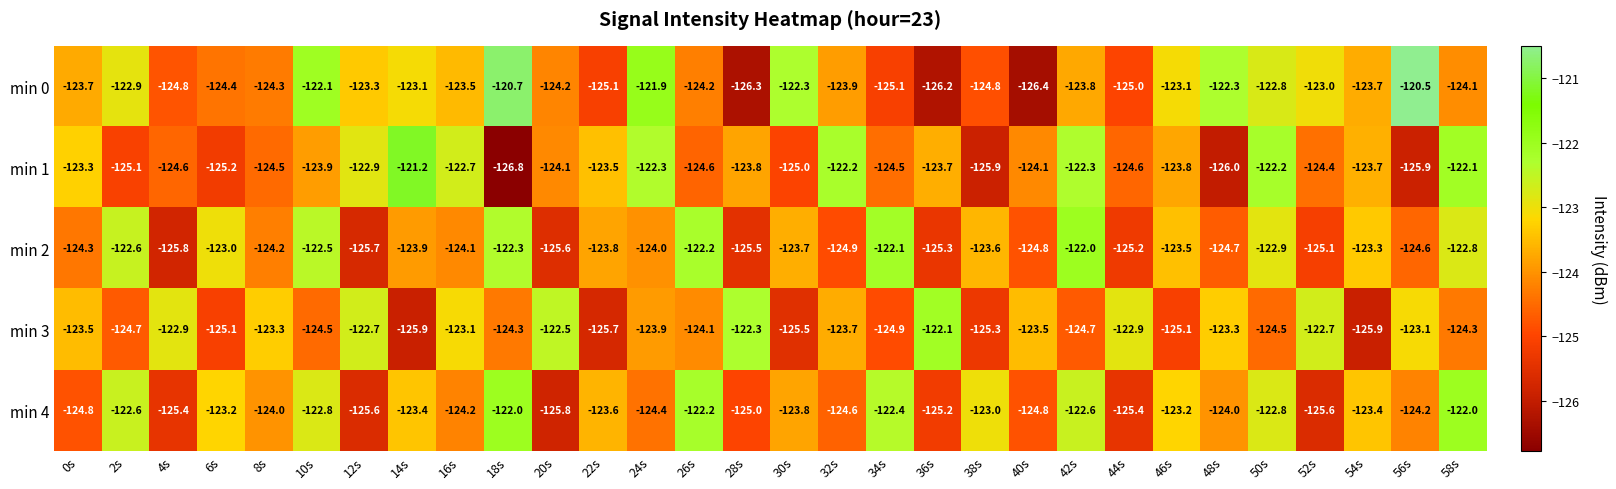

What is the total value across all series at 10s?

-615.8